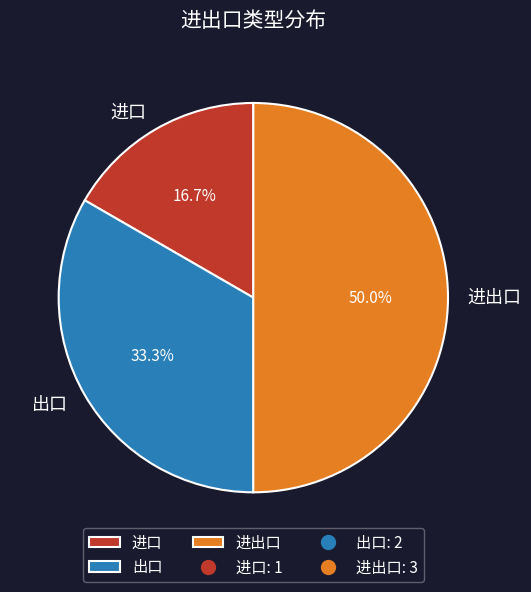

To the nearest percent, what percentage of the pie is 进出口?

50%